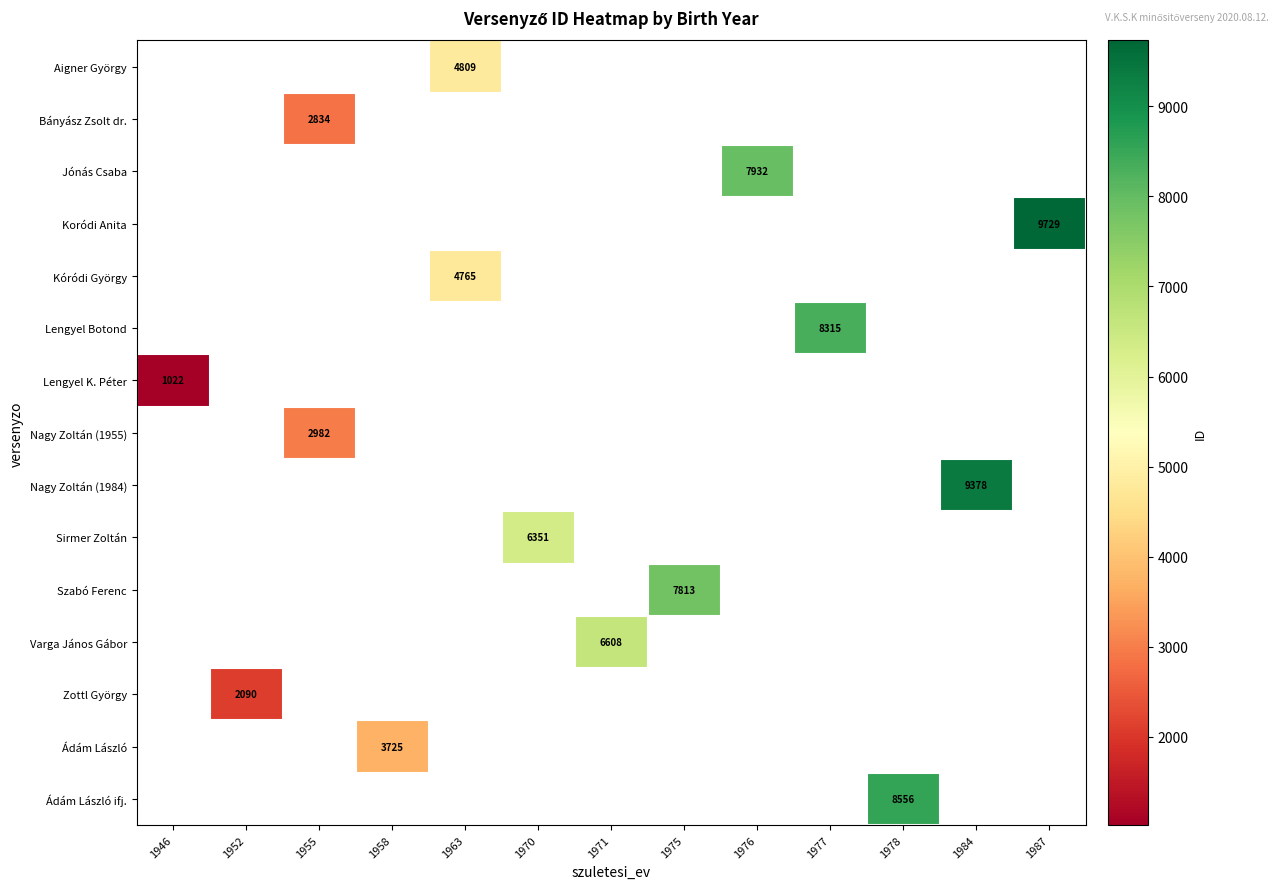

True or false: Kóródi György has a value of 2416 at 1963.

False